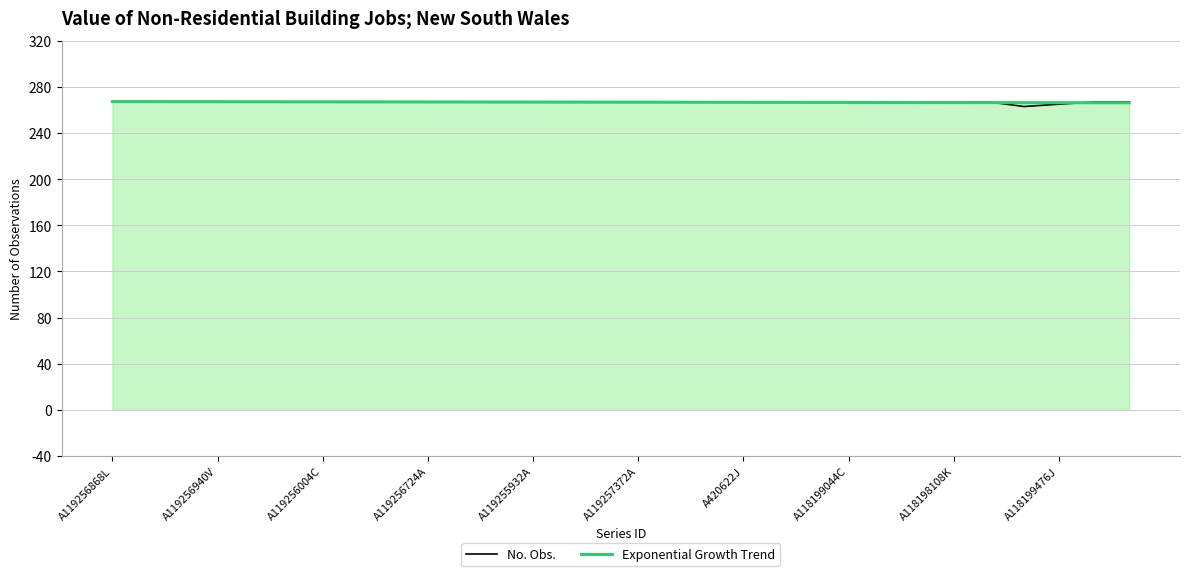

What is the maximum value shown in the chart?

267.3